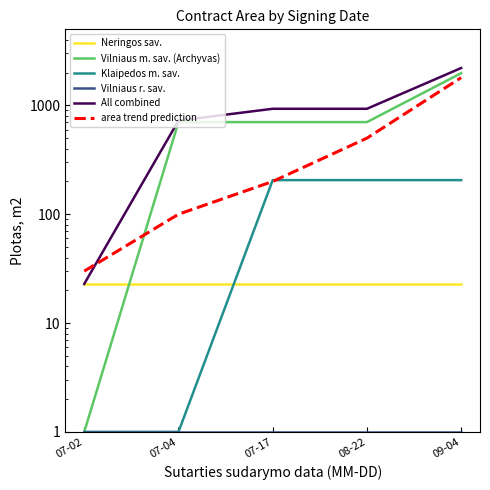

What is the sum of all Vilniaus m. sav. (Archyvas) values?

4084.4